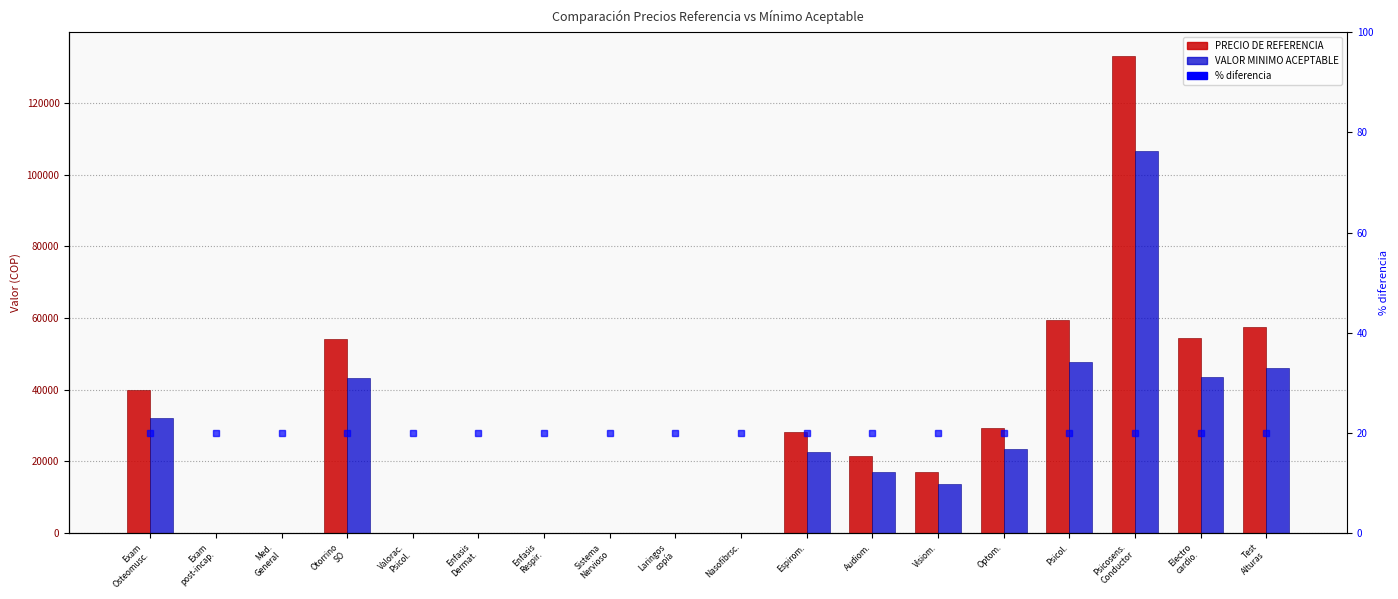

What is the spread (max minus min) of values at Enfasis
Respir.?

25.0